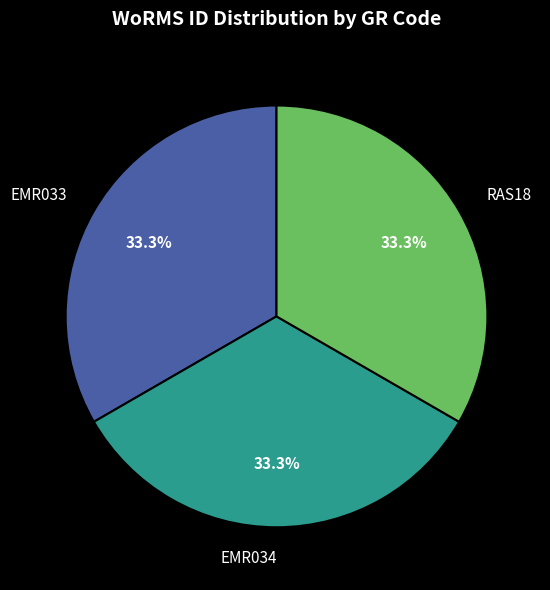

Is there a majority slice in this chart?

No